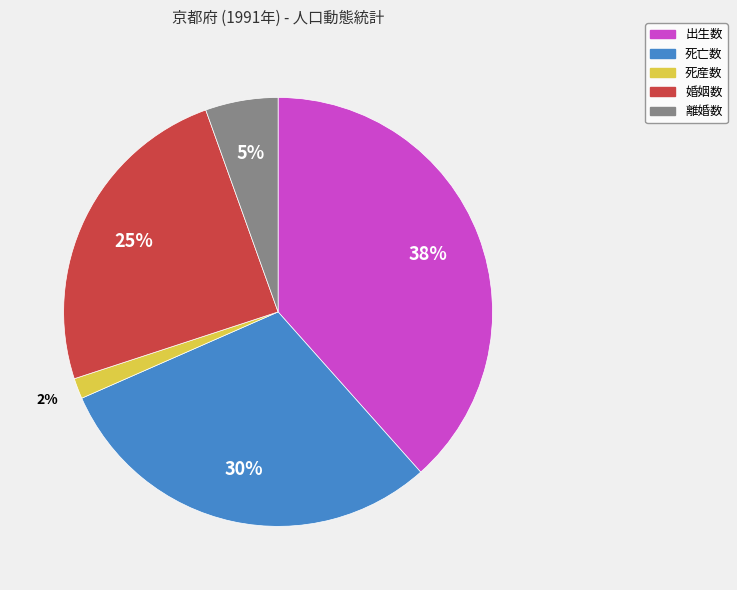

Approximately how many times larger is the value at 婚姻数 compared to 死亡数?

0.8